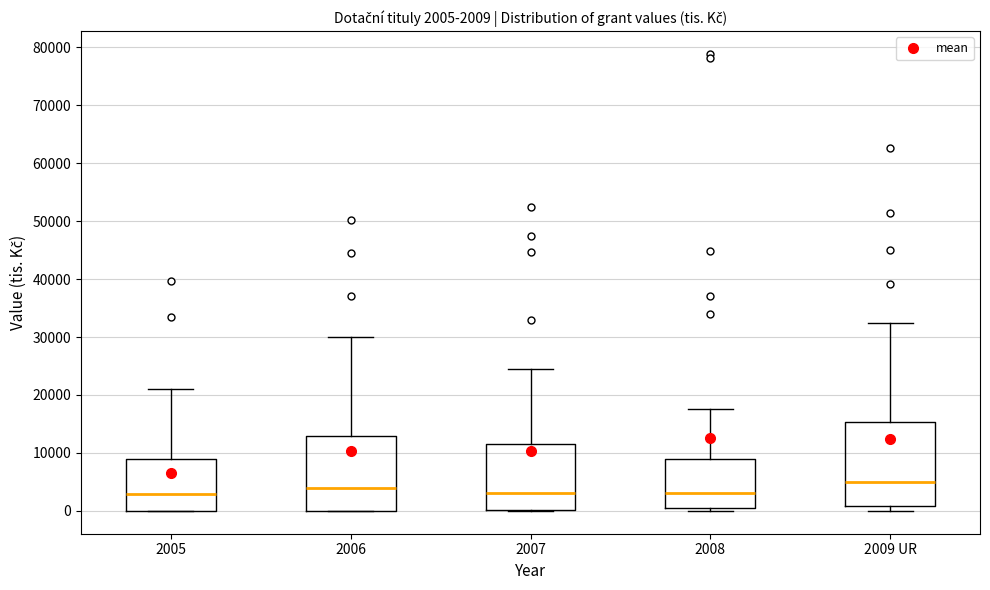

Which box is the tallest, from its lower edge to its upper edge?

2009 UR